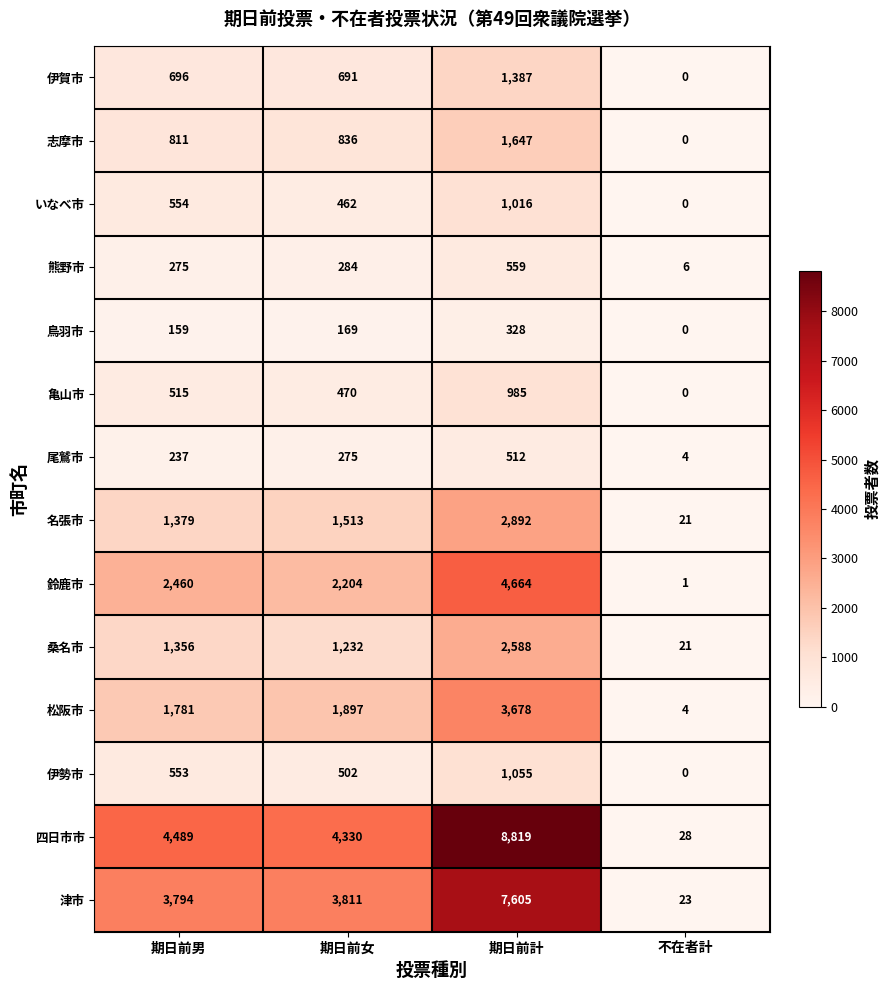

Rank the categories by いなべ市 value from highest to lowest.

期日前計, 期日前男, 期日前女, 不在者計